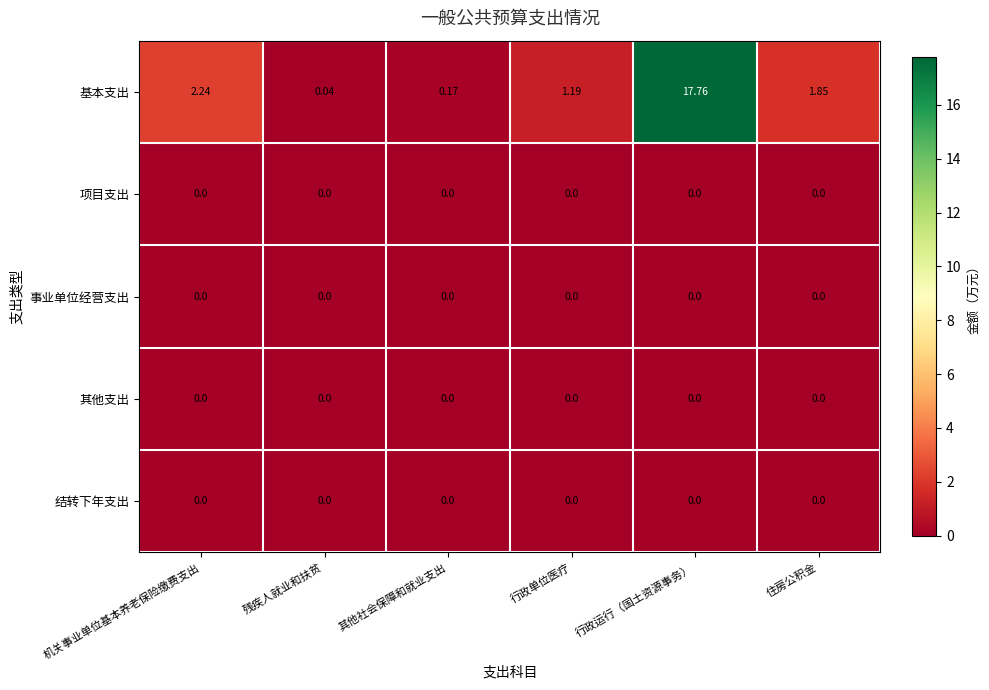

At which category does the chart reach its peak across all series?

行政运行（国土资源事务）